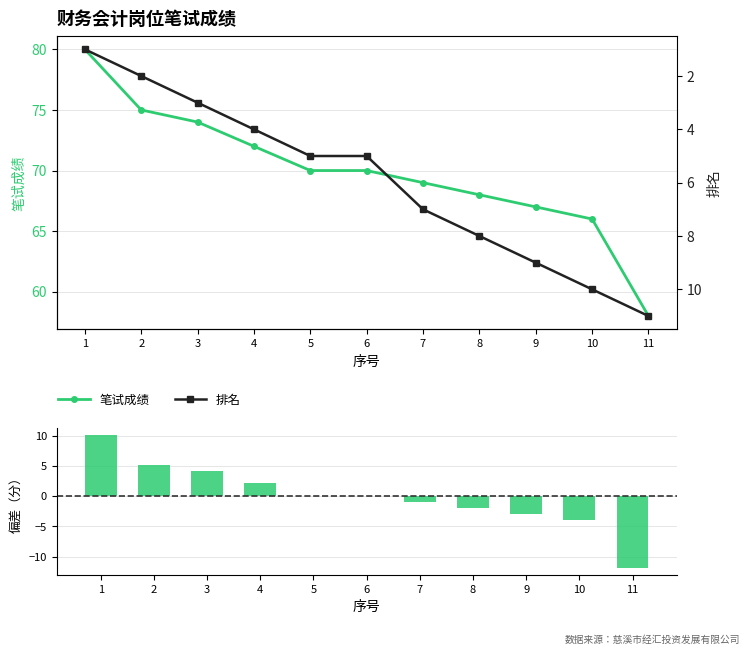

What is the total value across all series at 6?

75.1